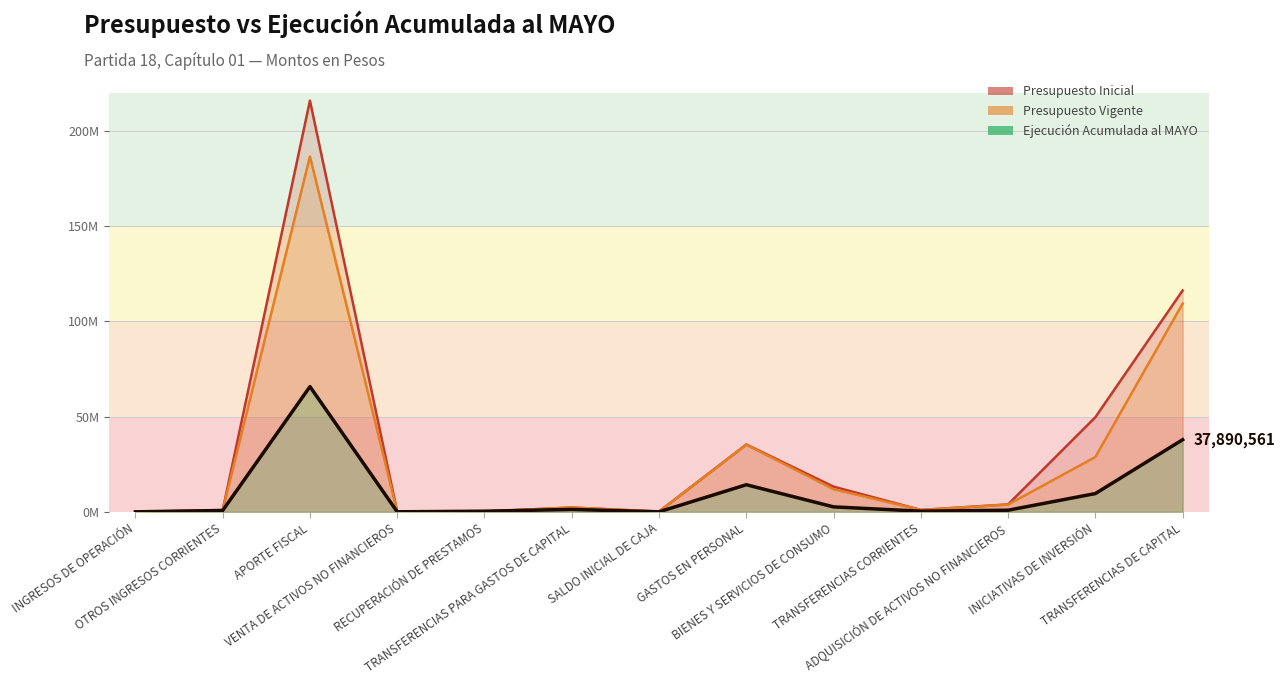

Where does the Presupuesto Inicial series first go above 2265642?

APORTE FISCAL